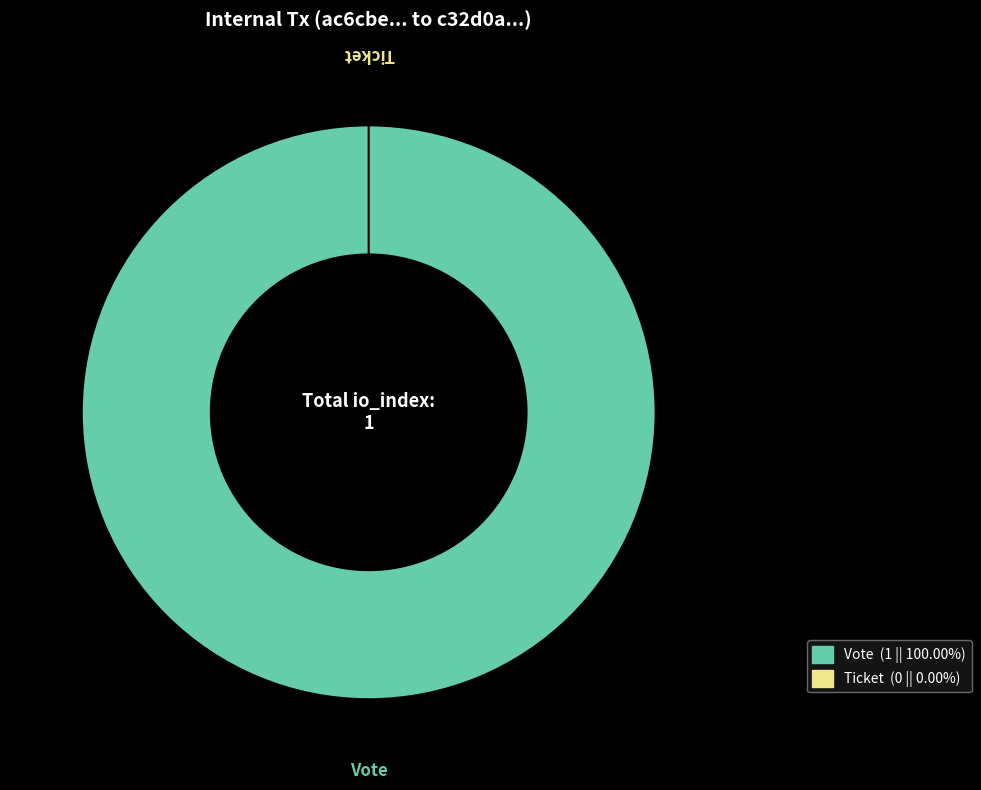

What is the smallest slice in the pie chart?

Ticket